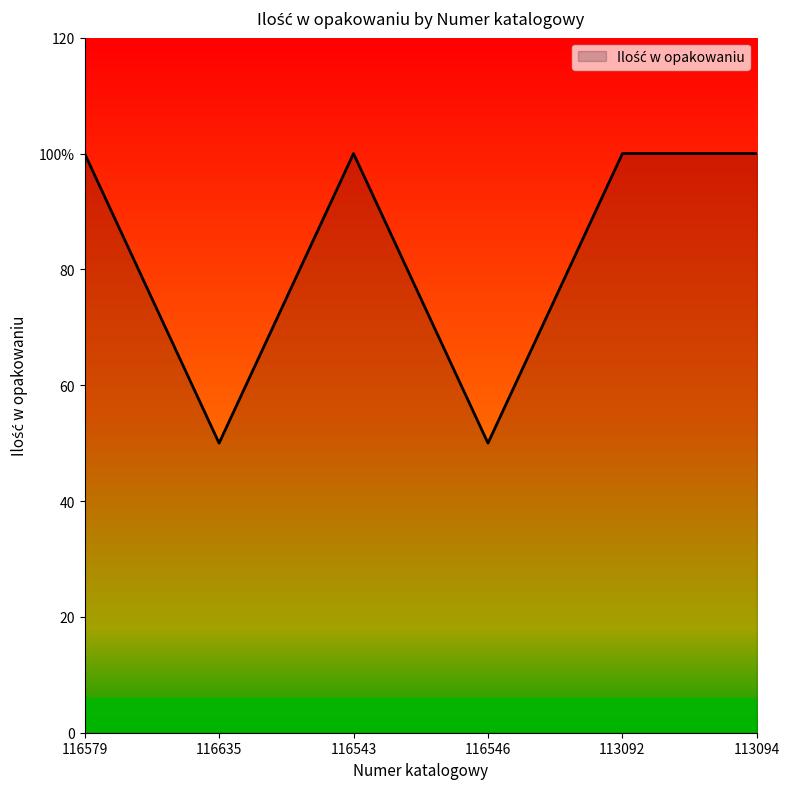

Reading right to left, what are all the values shown in this chart?

100	100	50	100	50	100